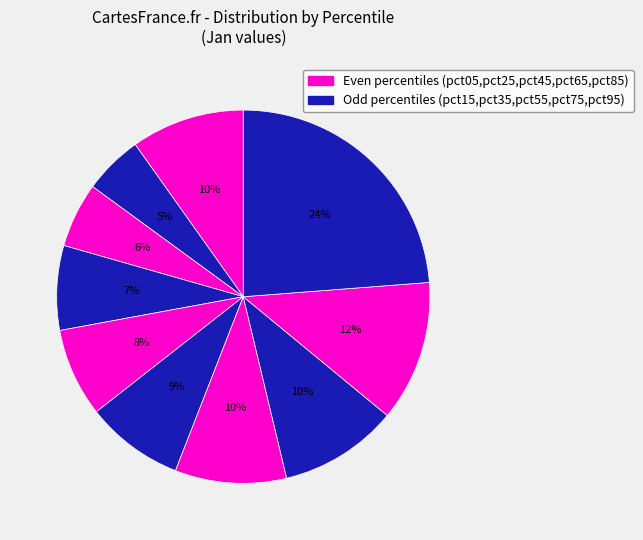

Is there a majority slice in this chart?

No